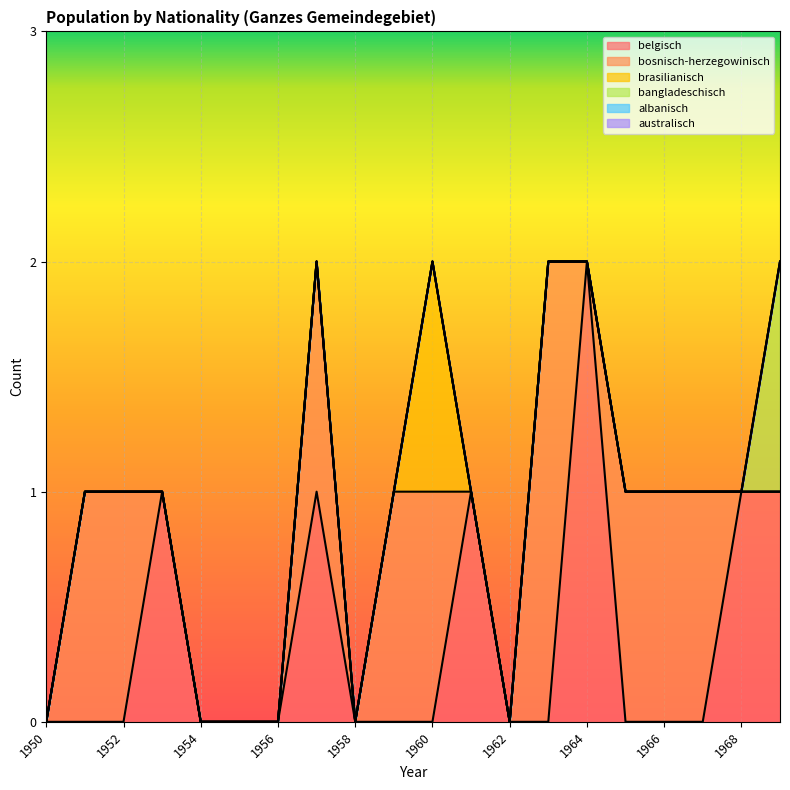

Which series changed the most between 1952 and 1967?

belgisch